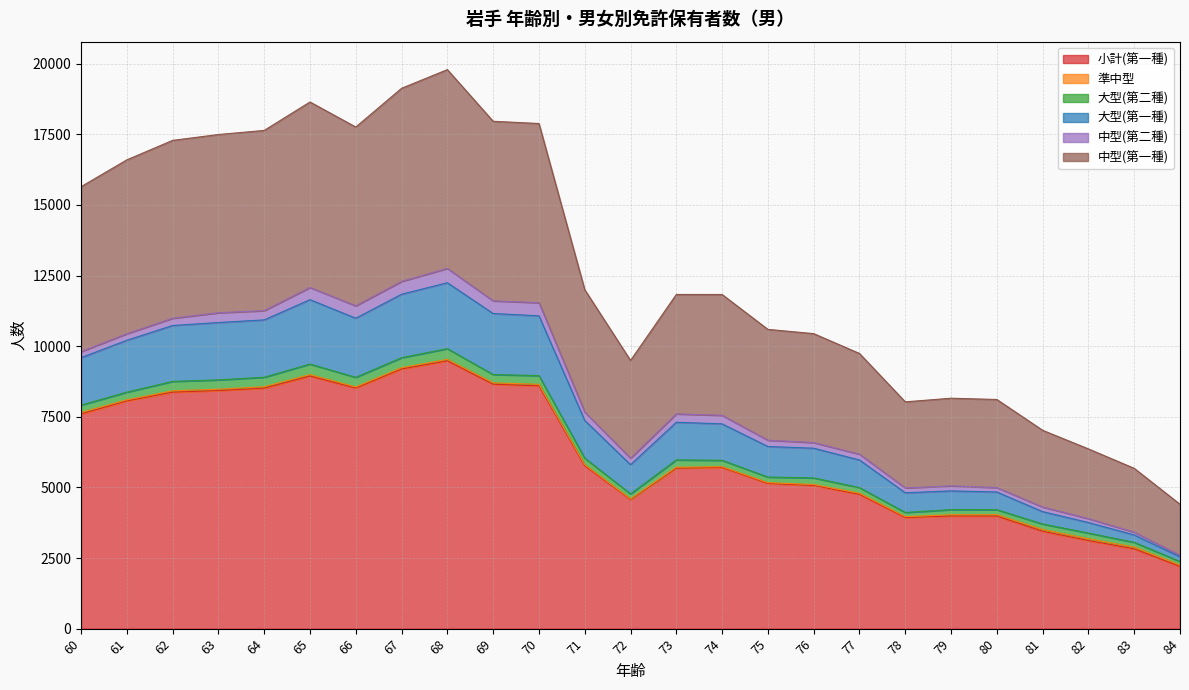

True or false: 小計(第一種) and 中型(第一種) intersect in this chart.

False